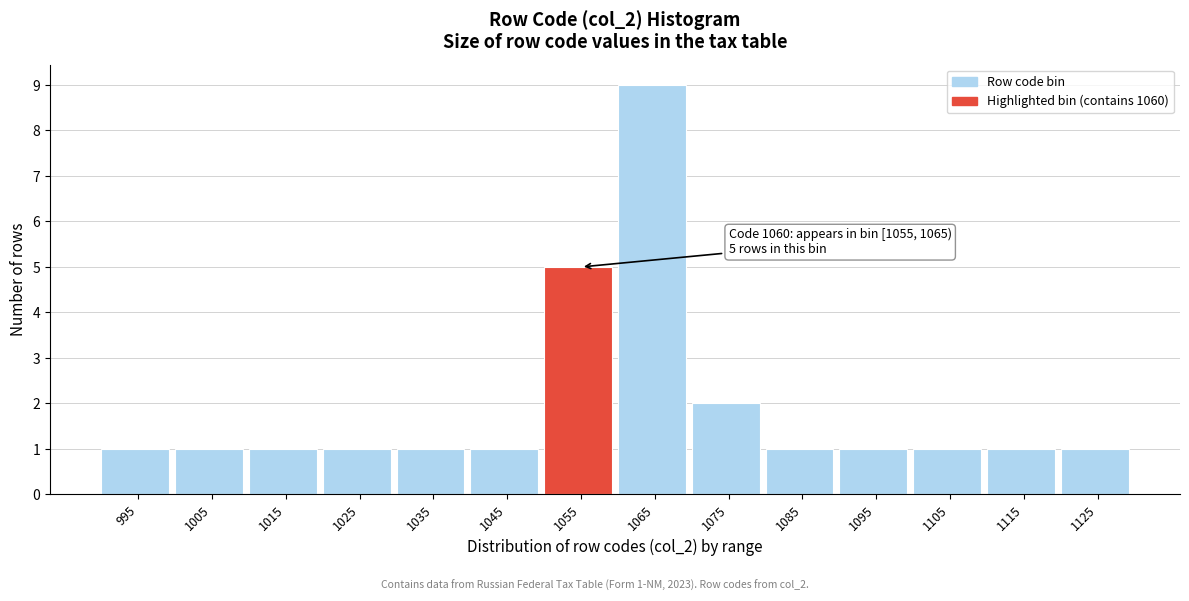

Reading right to left, list all the values displayed in this chart.

1125=1	1115=1	1105=1	1095=1	1085=1	1075=2	1065=9	1055=5	1045=1	1035=1	1025=1	1015=1	1005=1	995=1